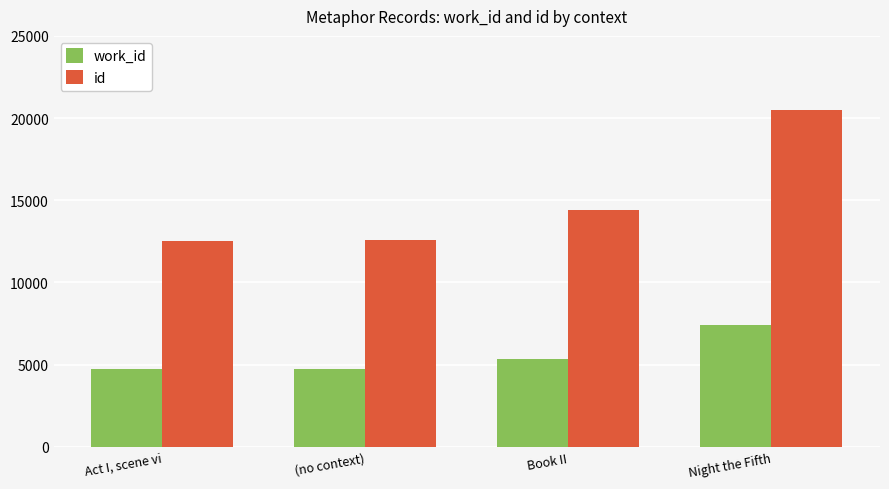

The value of work_id at Night the Fifth is 1935. True or false?

False